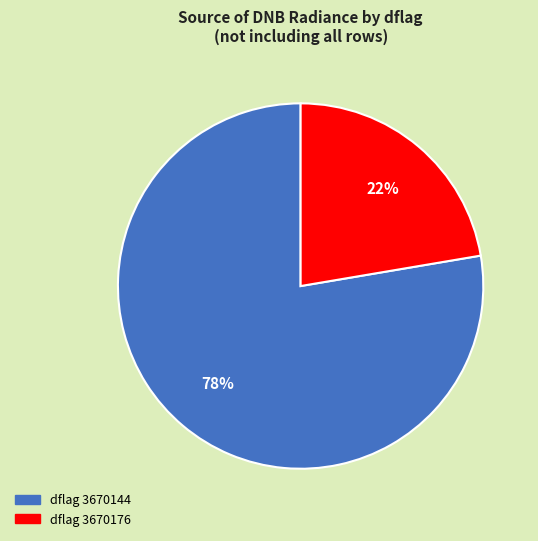

Is there a majority slice in this chart?

Yes